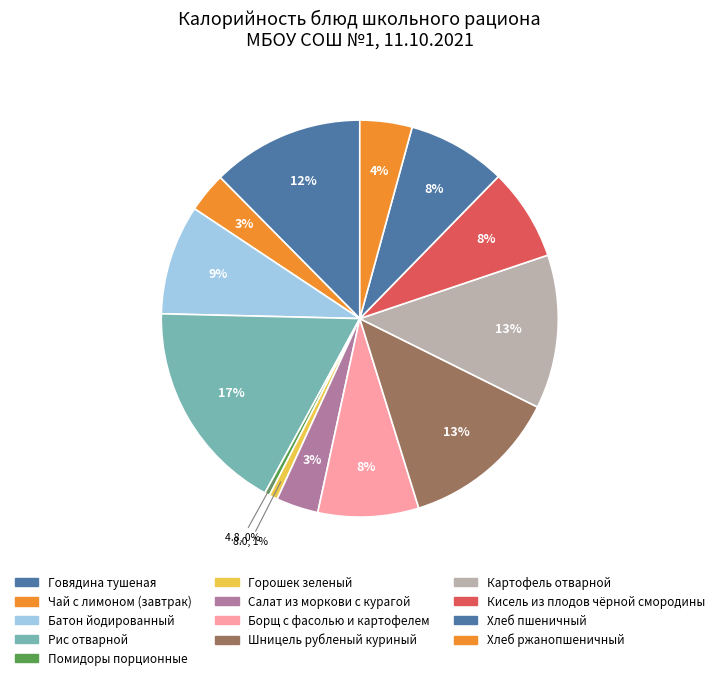

Is there a majority slice in this chart?

No